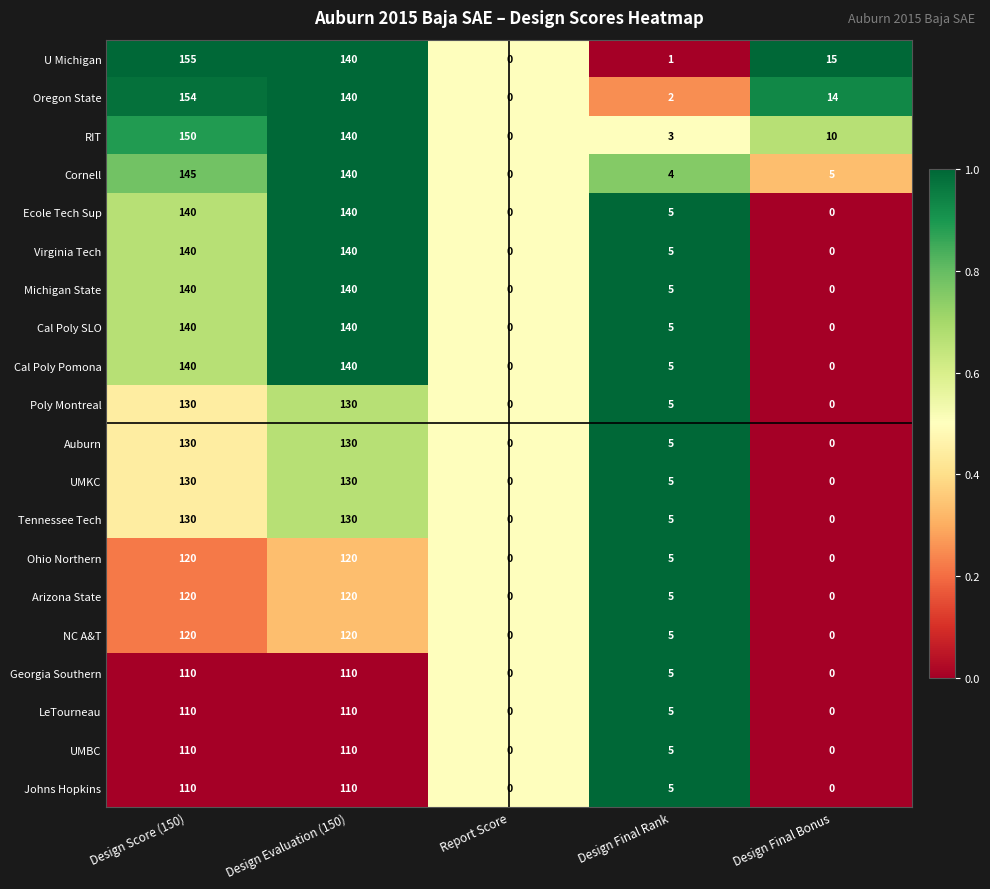

What is the difference between the LeTourneau values at Design Final Rank and Report Score?

5